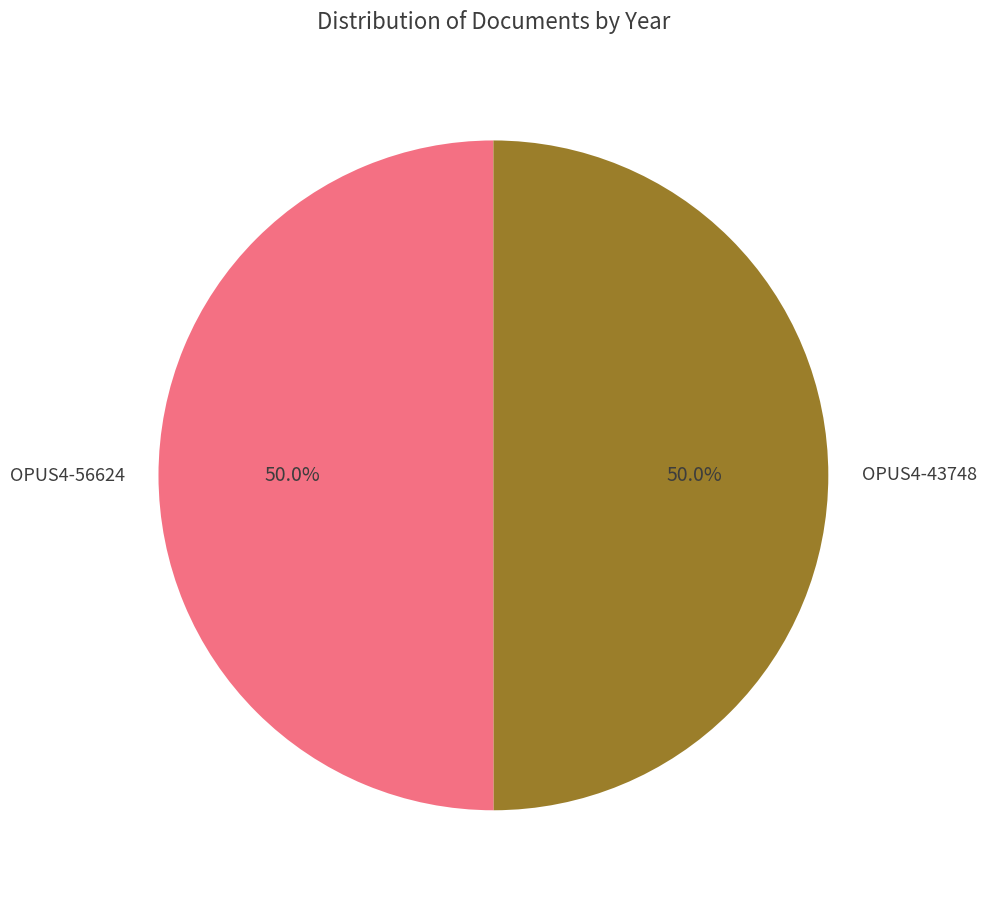

How many slices are in this pie chart?

2